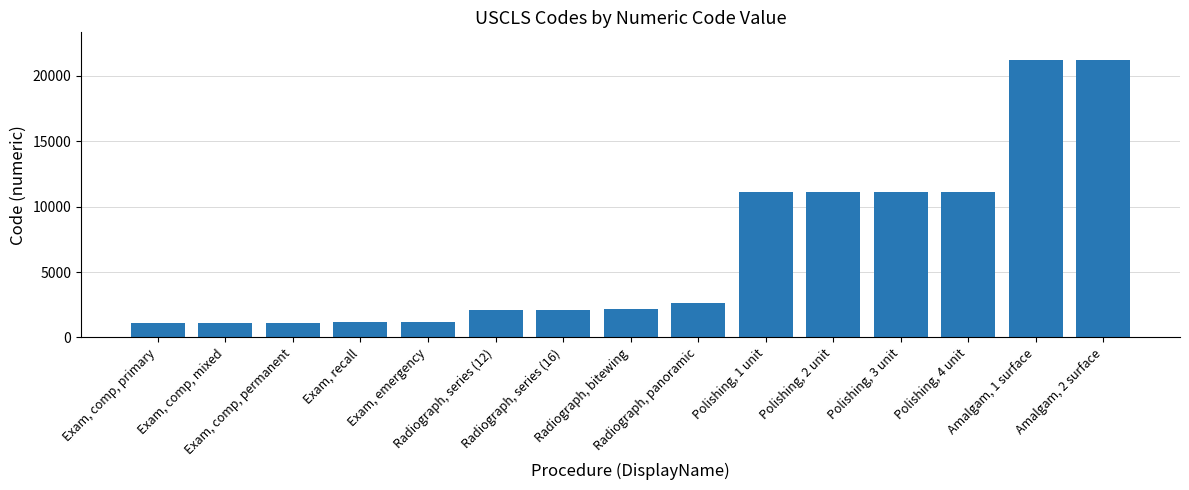

What is the label of the 5th bar from the left?

Exam, emergency